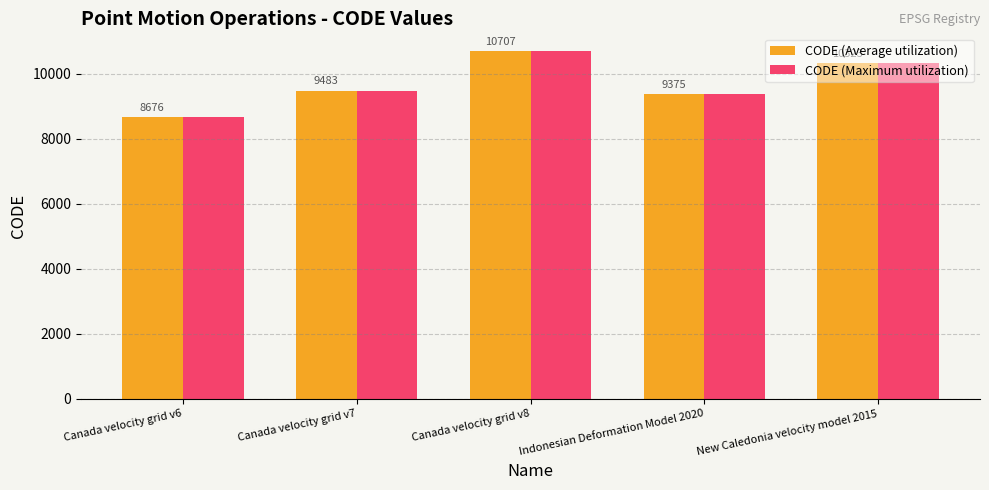

Which category has the lowest value across all series?

Canada velocity grid v6